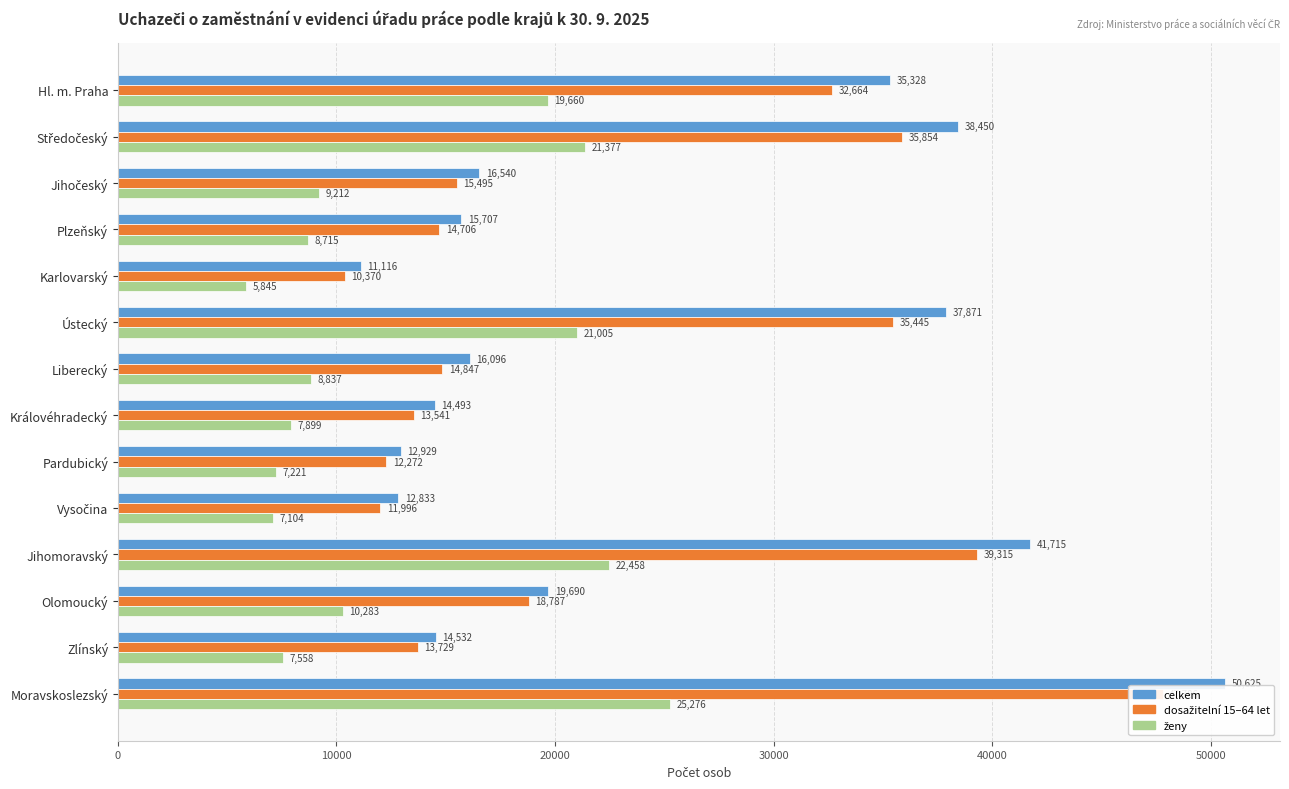

True or false: ženy has a value of 4181 at Vysočina.

False